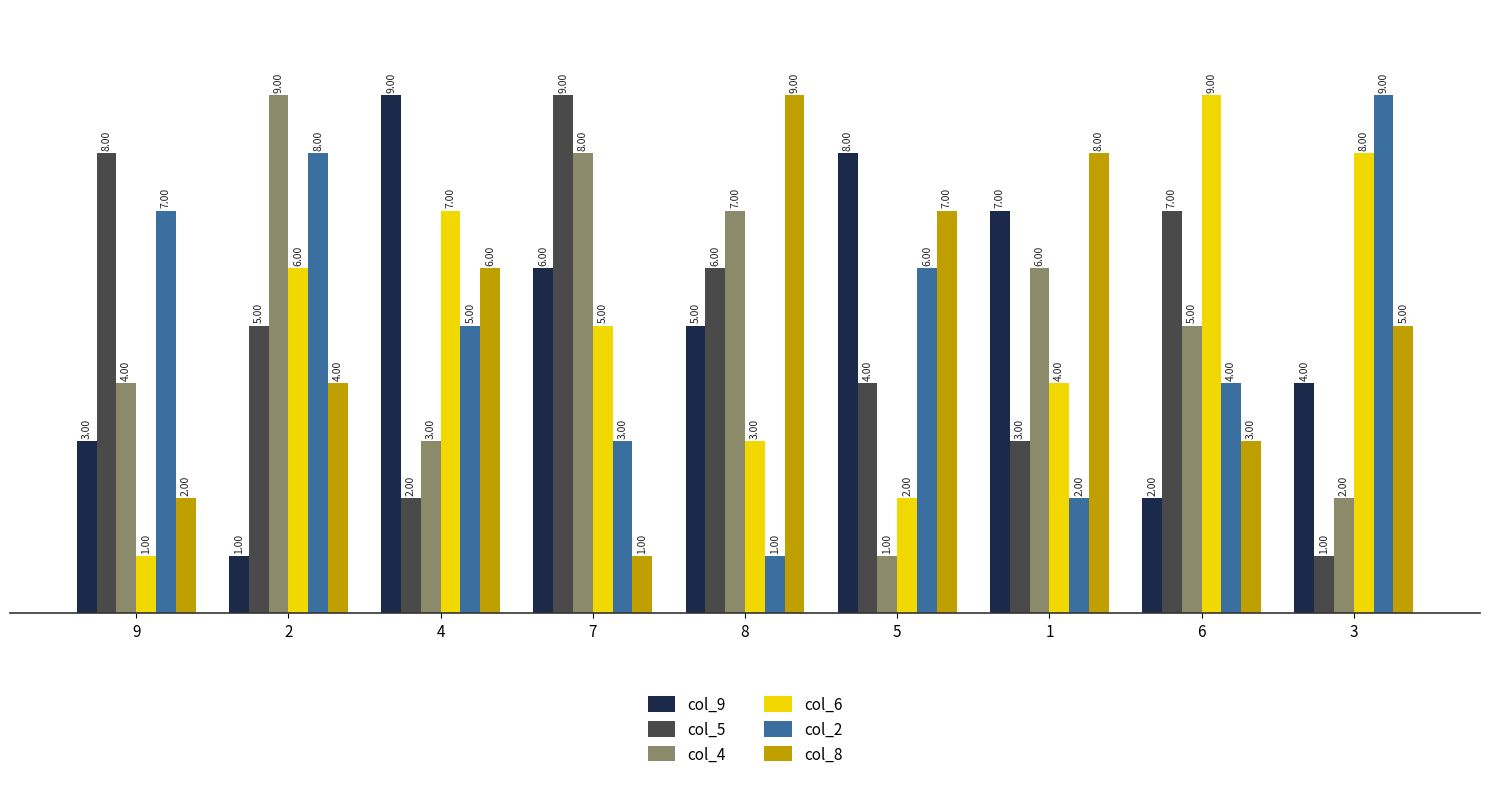

The col_4 series shows 6 at 1. True or false?

True